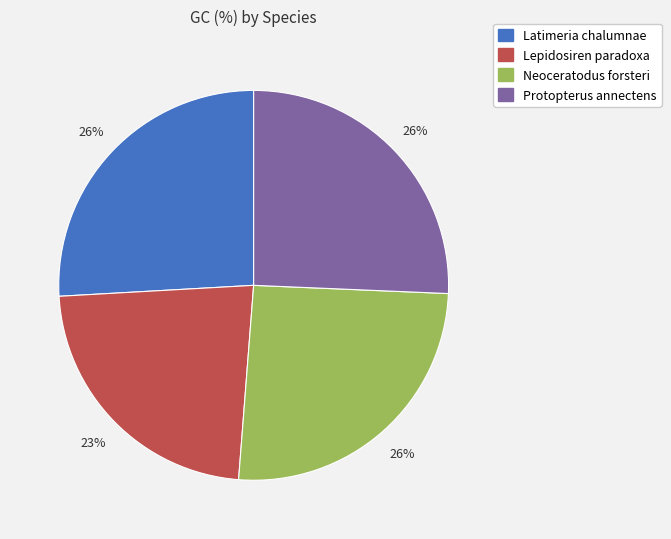

Which slice is the smallest?

Lepidosiren paradoxa